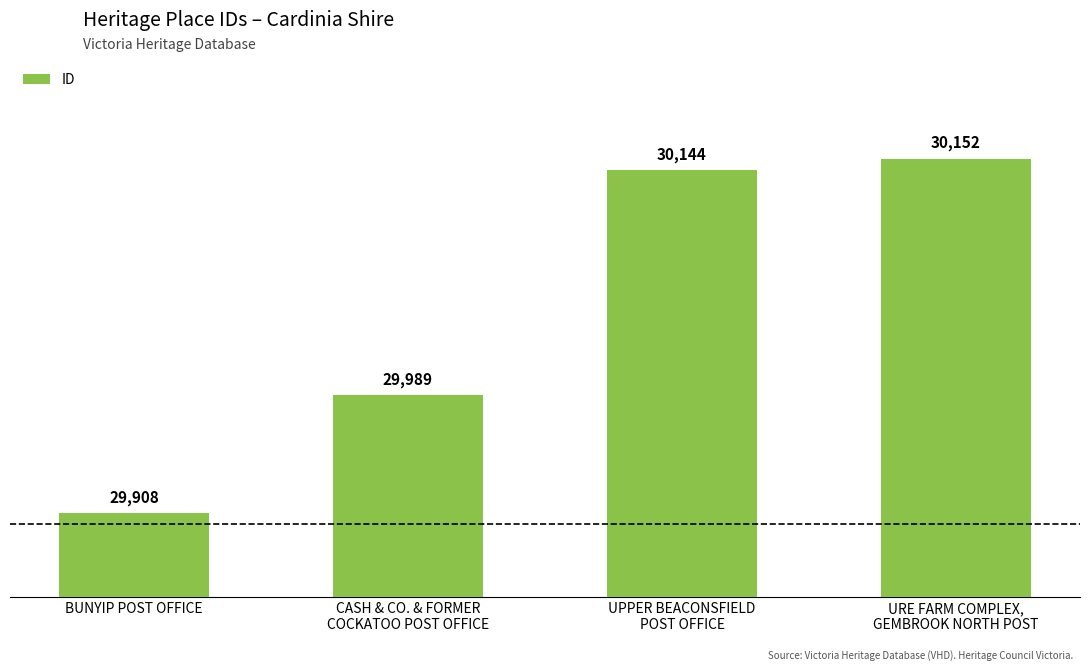

How many bars are there in total?

4